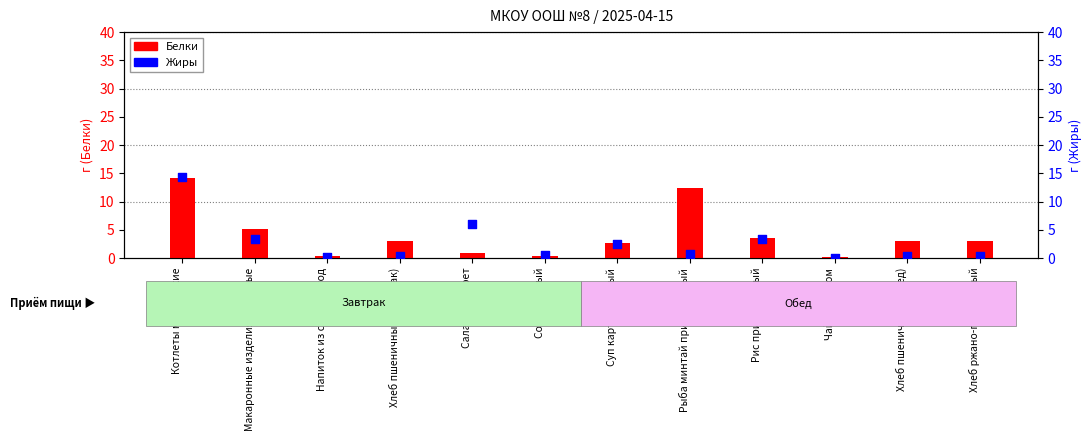

What is the total value across all series at Хлеб ржано-пшеничный?

3.4